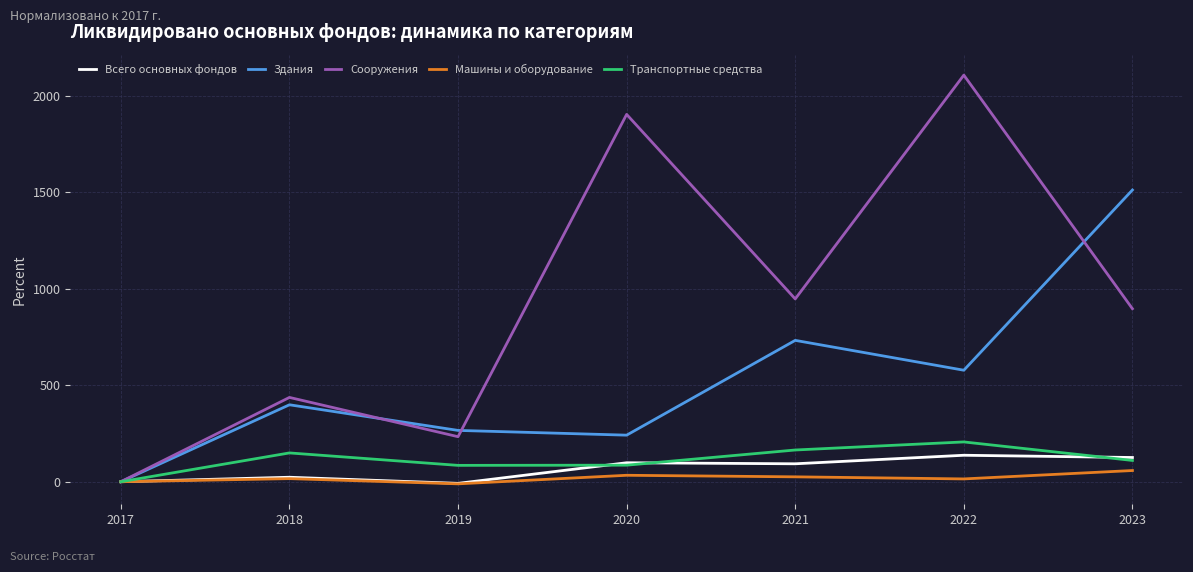

Which series has the widest spread of values?

Сооружения